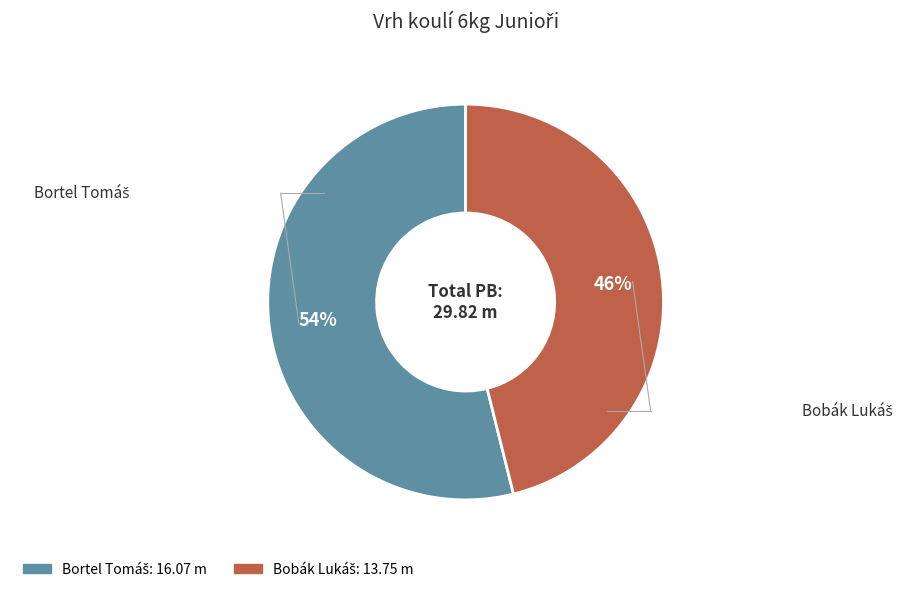

To the nearest percent, what is the average slice percentage?

50%